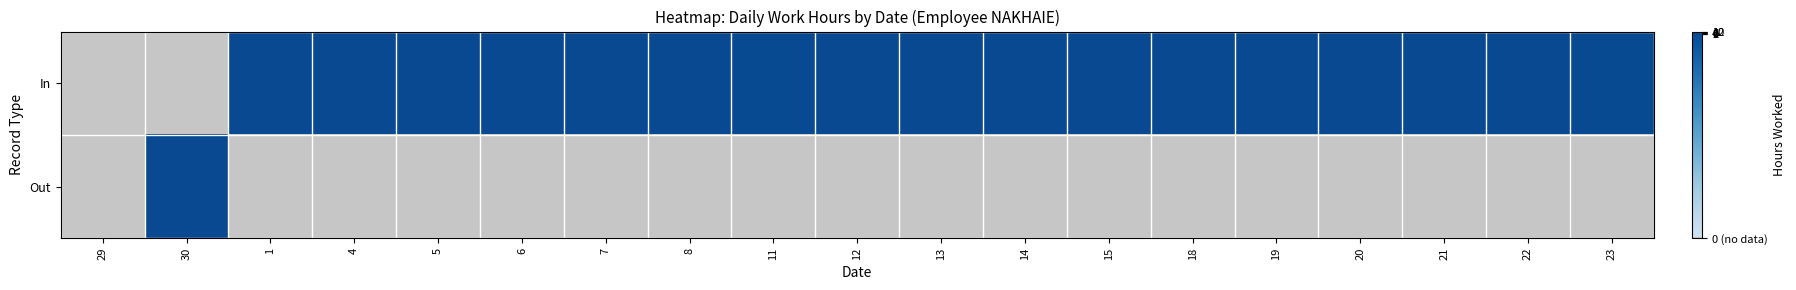

Rank the series at 7 from highest to lowest value.

In, Out